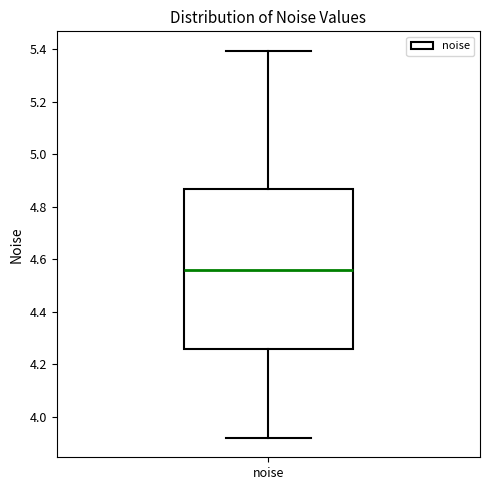

Transcribe this box plot: give where the median line is, the range the box spans, and where the two whiskers end, as read against the y-axis. The values are not printed on the chart, so give them approximately, as read against the axis.

median 4.56, box 4.26 to 4.86, whiskers 3.92 to 5.40